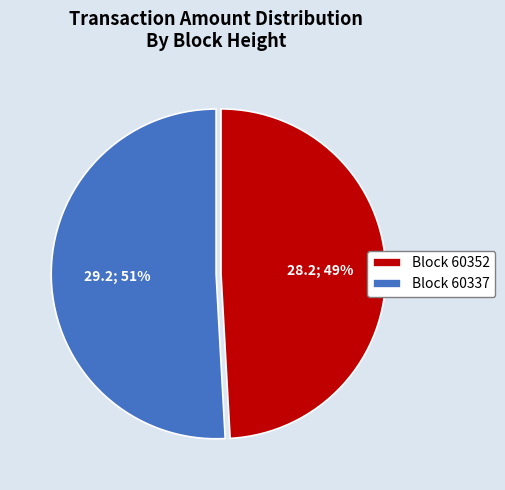

Is there any slice that represents more than half of the pie?

Yes